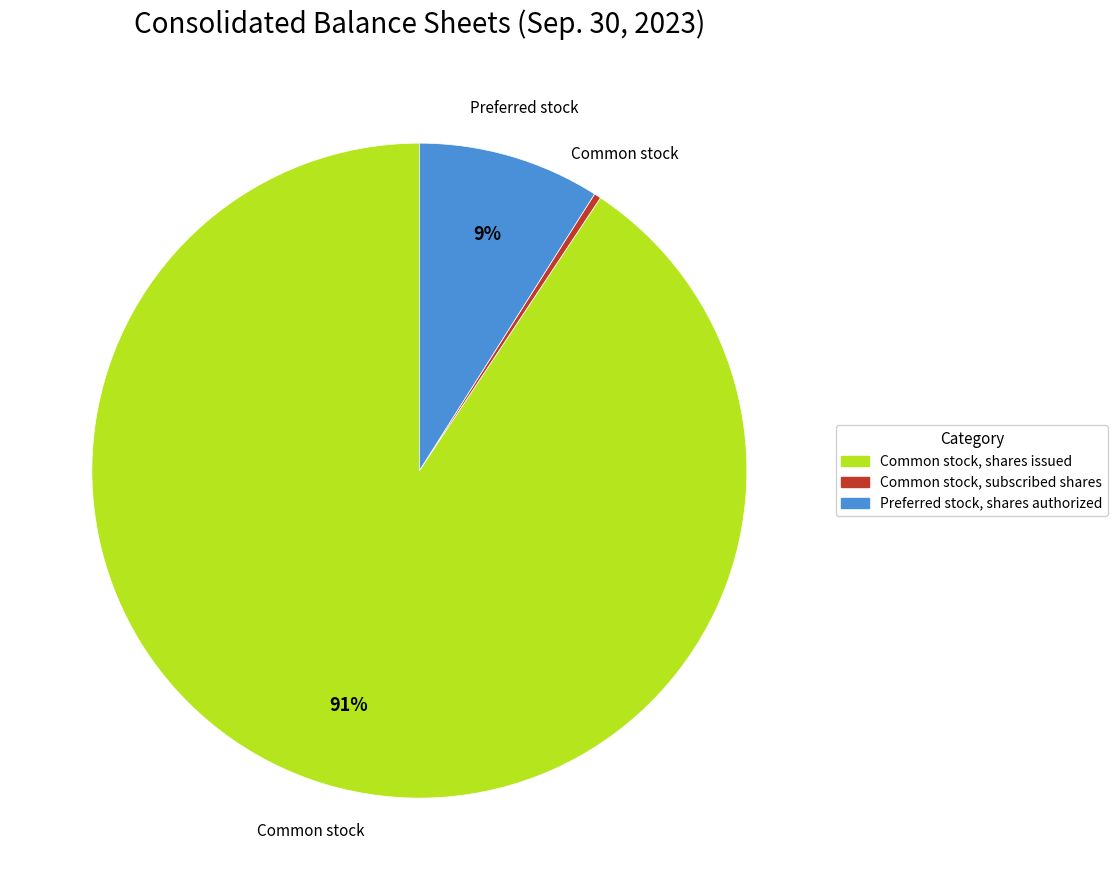

Between Common stock, subscribed shares and Common stock, shares issued, which is larger?

Common stock, shares issued